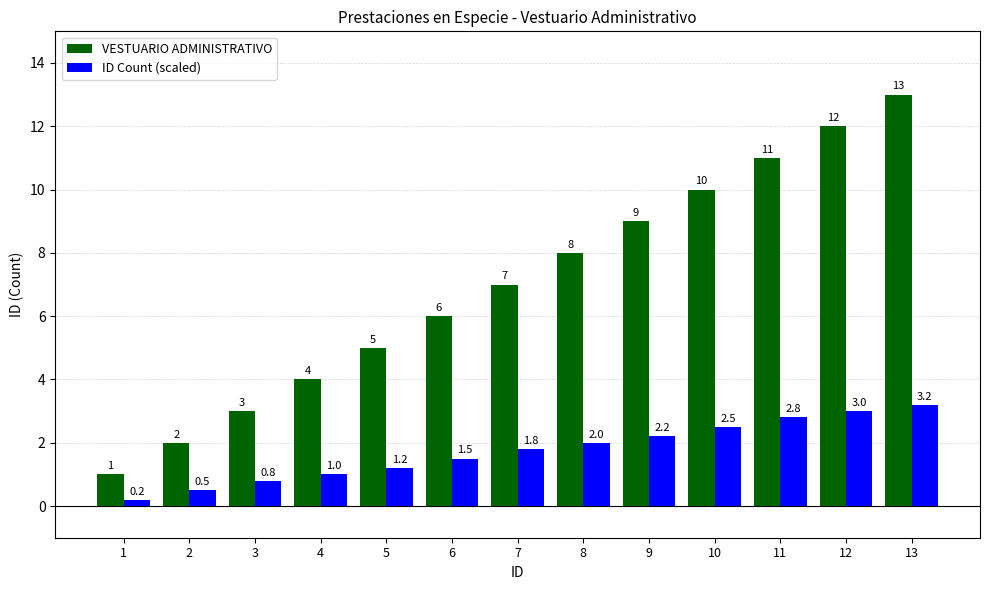

What are all the series names shown in the legend?

VESTUARIO ADMINISTRATIVO, ID Count (scaled)